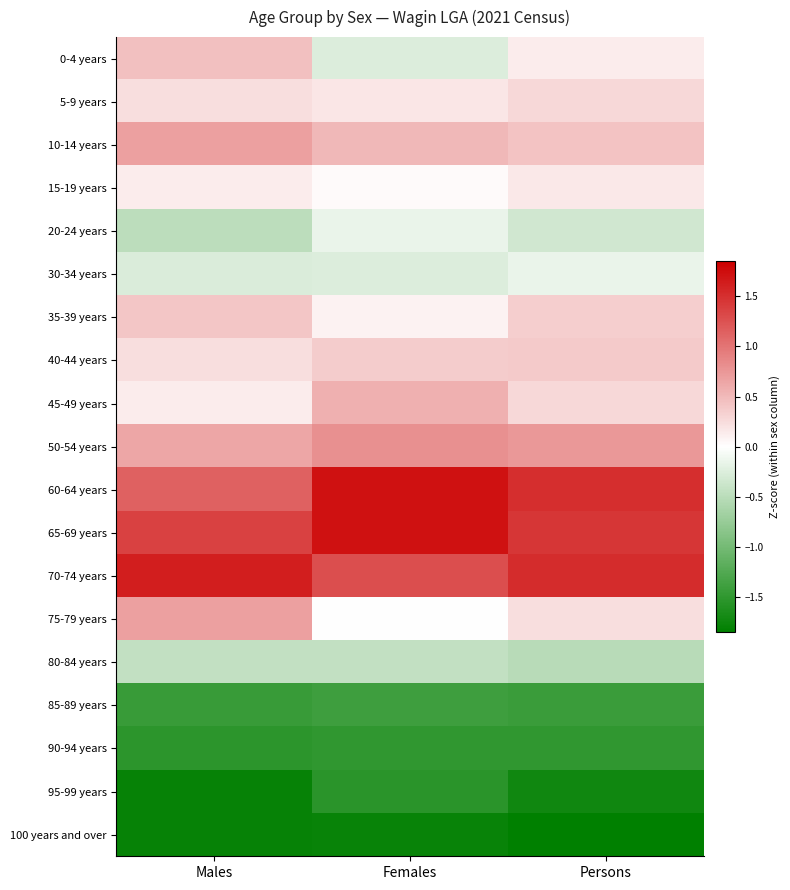

Reading left to right, list all the values displayed in this chart.

0-4 years: Males=0.5	Females=-0.2	Persons=0.1
5-9 years: Males=0.2	Females=0.2	Persons=0.3
10-14 years: Males=0.7	Females=0.5	Persons=0.4
15-19 years: Males=0.1	Females=0.0	Persons=0.2
20-24 years: Males=-0.5	Females=-0.2	Persons=-0.3
30-34 years: Males=-0.3	Females=-0.2	Persons=-0.1
35-39 years: Males=0.4	Females=0.1	Persons=0.4
40-44 years: Males=0.2	Females=0.4	Persons=0.4
45-49 years: Males=0.1	Females=0.6	Persons=0.3
50-54 years: Males=0.6	Females=0.8	Persons=0.7
60-64 years: Males=1.1	Females=1.7	Persons=1.5
65-69 years: Males=1.4	Females=1.7	Persons=1.5
70-74 years: Males=1.6	Females=1.3	Persons=1.5
75-79 years: Males=0.7	Females=-0.0	Persons=0.2
80-84 years: Males=-0.4	Females=-0.4	Persons=-0.5
85-89 years: Males=-1.4	Females=-1.4	Persons=-1.4
90-94 years: Males=-1.5	Females=-1.5	Persons=-1.5
95-99 years: Males=-1.8	Females=-1.5	Persons=-1.7
100 years and over: Males=-1.8	Females=-1.8	Persons=-1.8